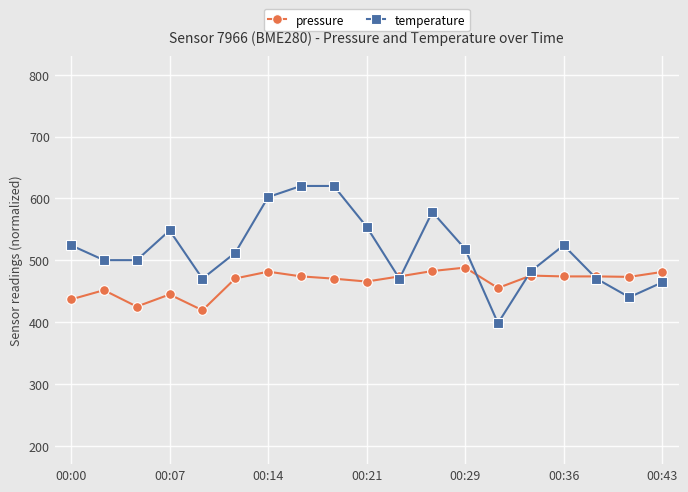

What is the greatest value displayed?

620.0